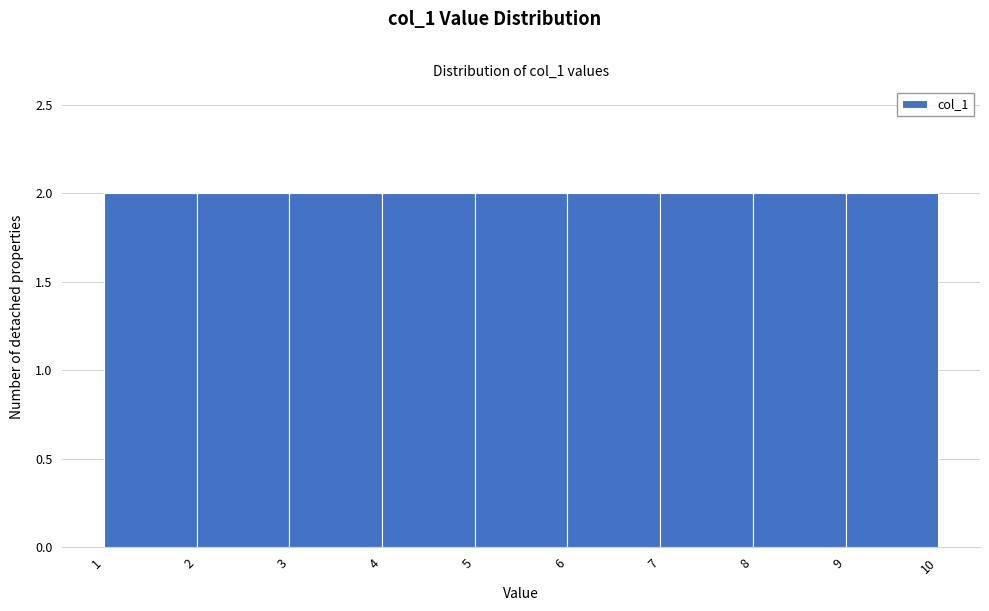

What is the height of the bar covering 9 to 10 on the x-axis? The values are not printed on the chart, so give them approximately, as read against the axis.

2